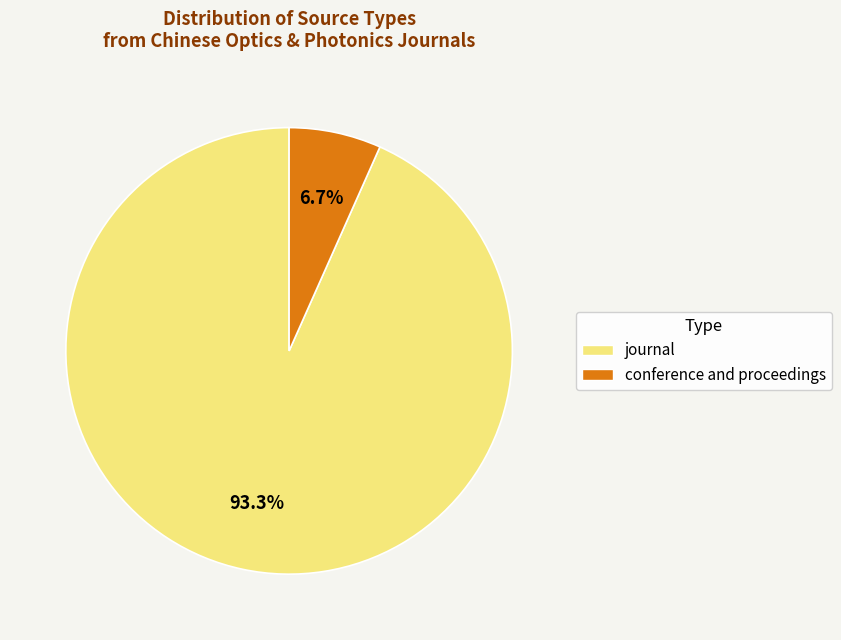

What percentage do journal and conference and proceedings together represent?

100.0%